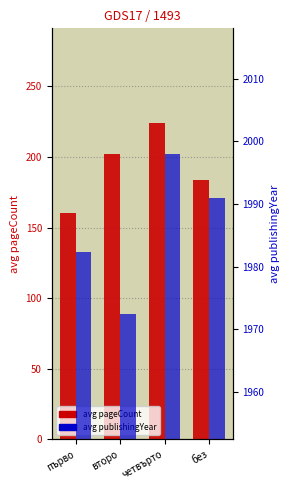

What is the spread (max minus min) of values at второ?

1770.5